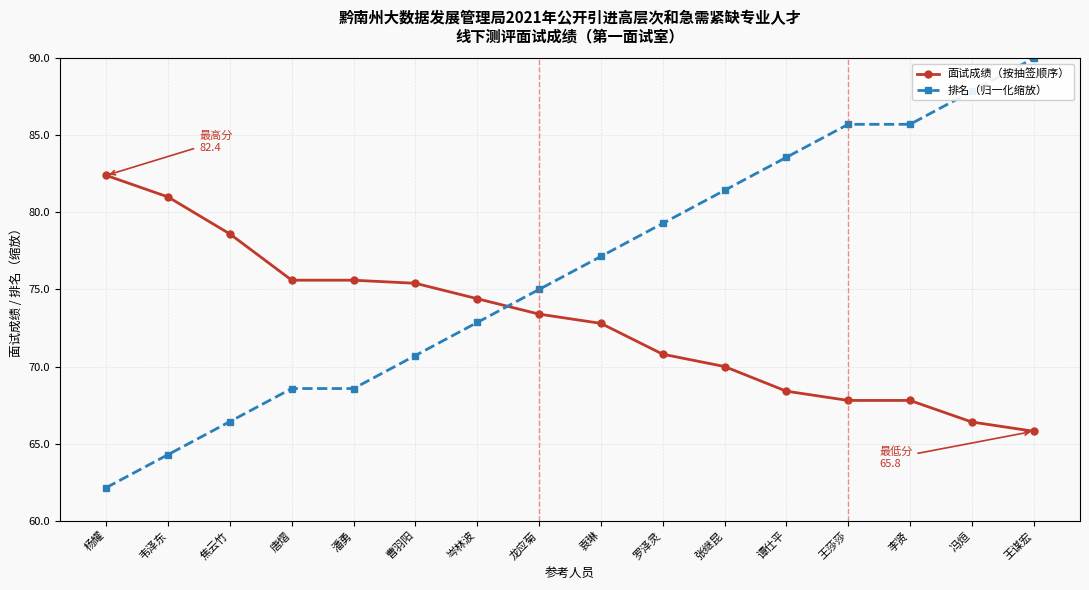

What is the difference between the highest and lowest values at 谭仕平?

15.2